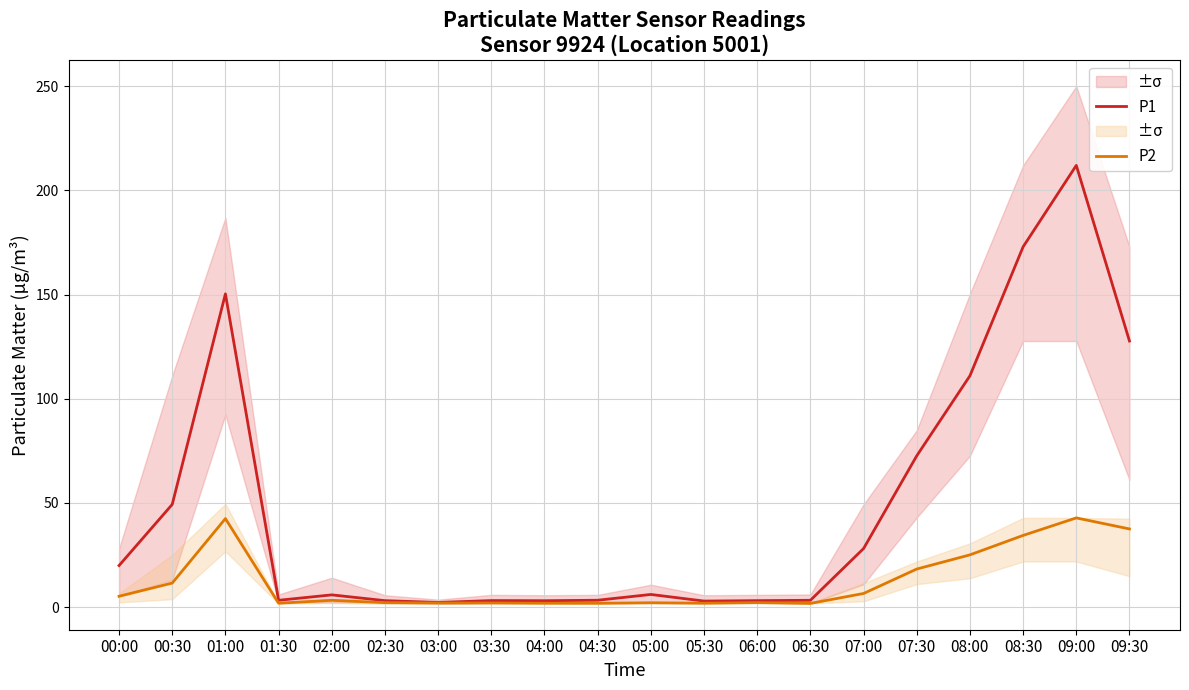

List the series in order of their peak value, lowest first.

P2, P1